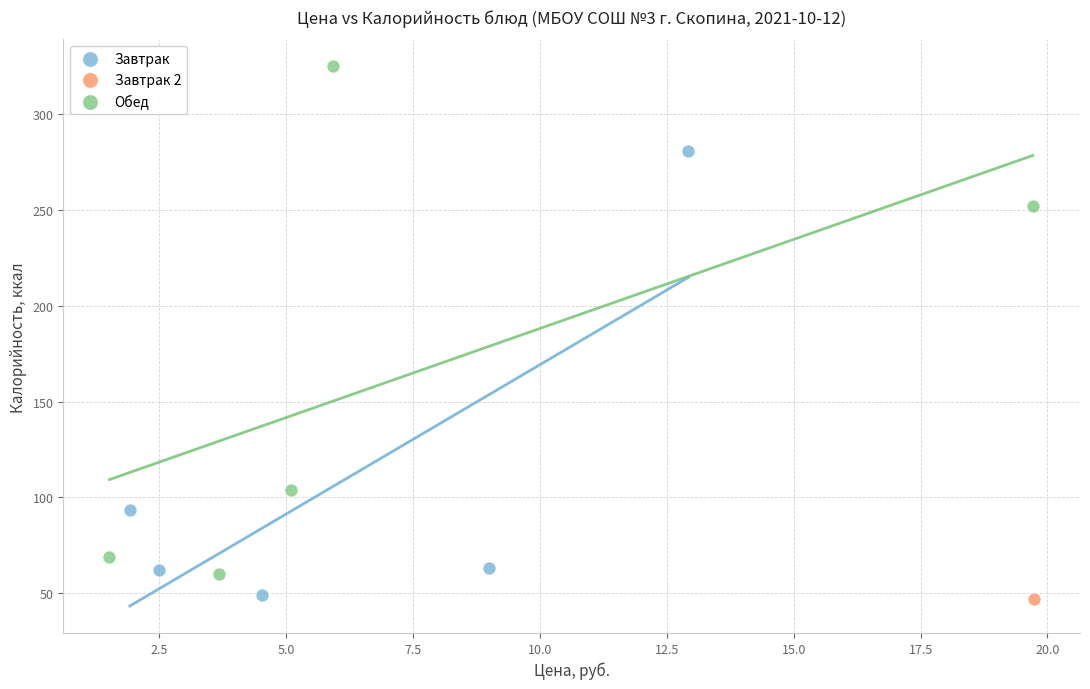

What are all the series names shown in the legend?

Завтрак, Завтрак 2, Обед